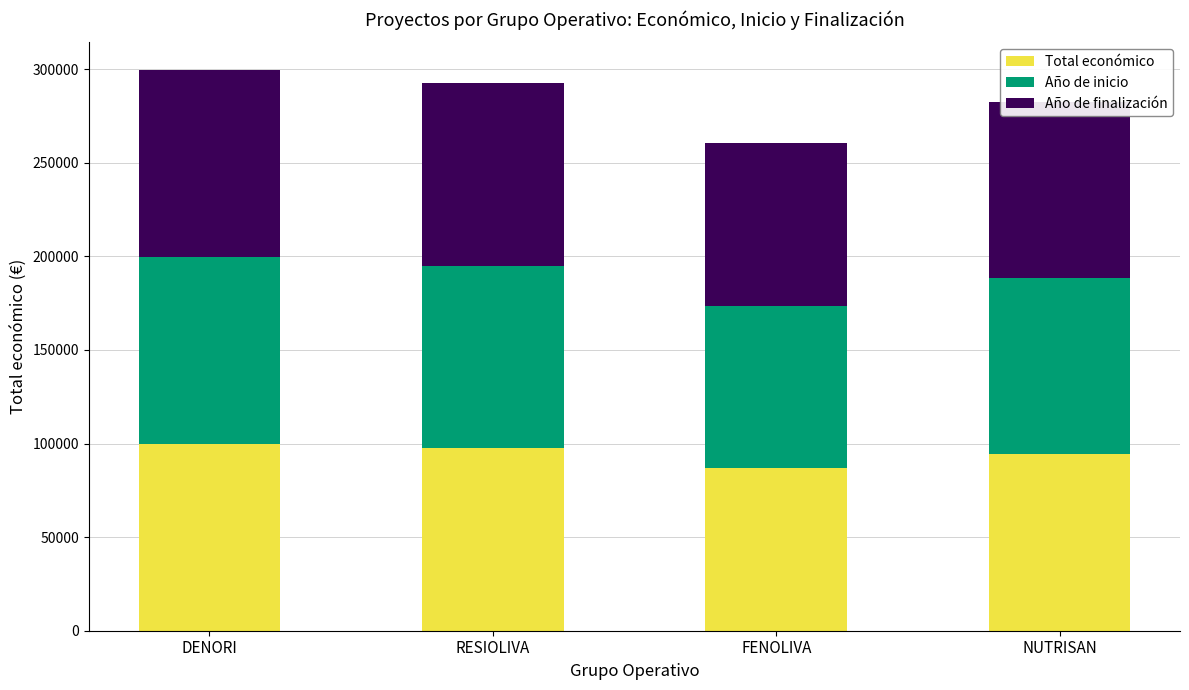

How many bars are there in total?

4